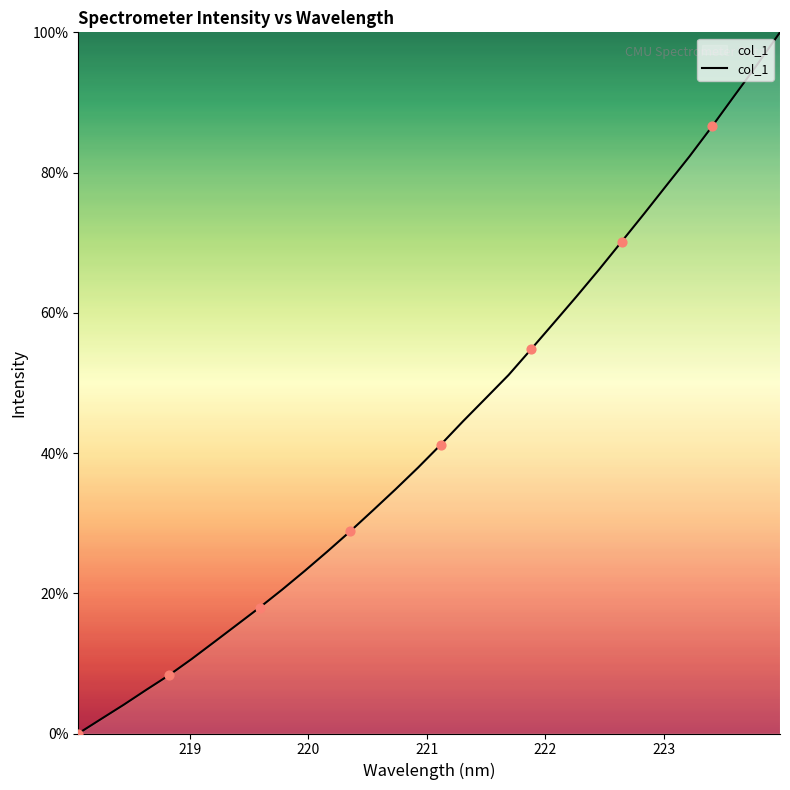

What is the greatest value displayed?

100.0